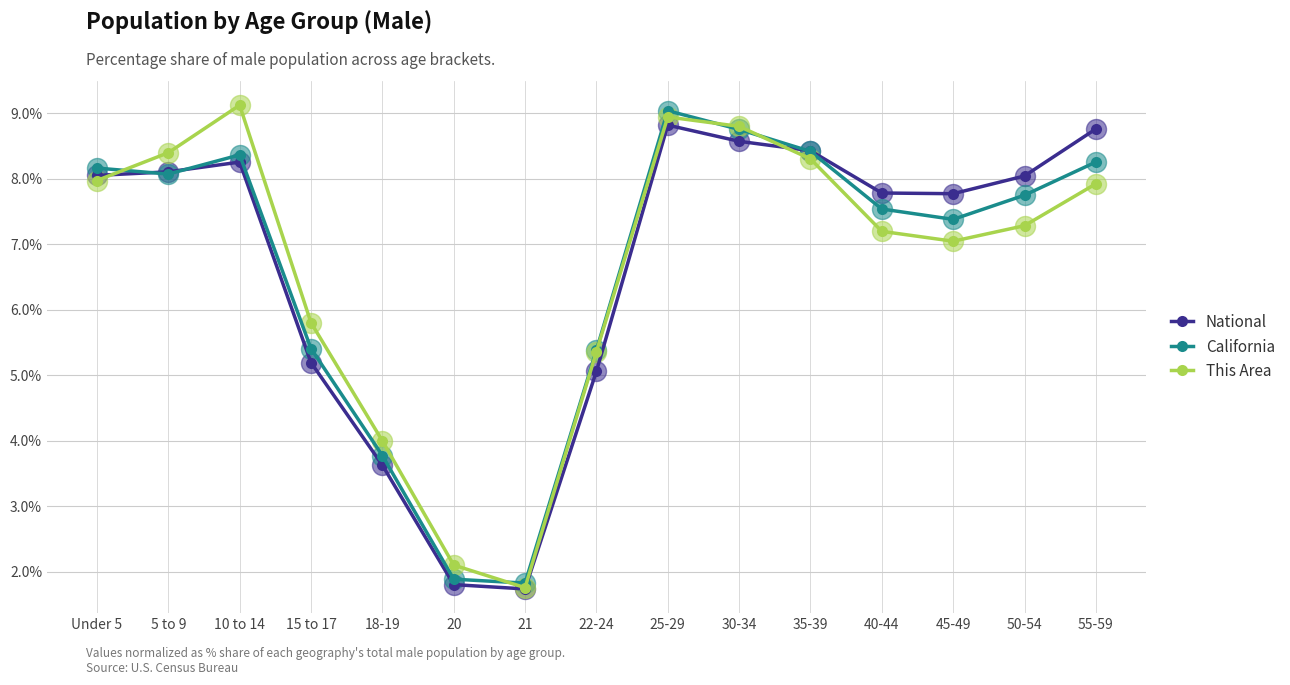

What is the maximum value for California?

9.0